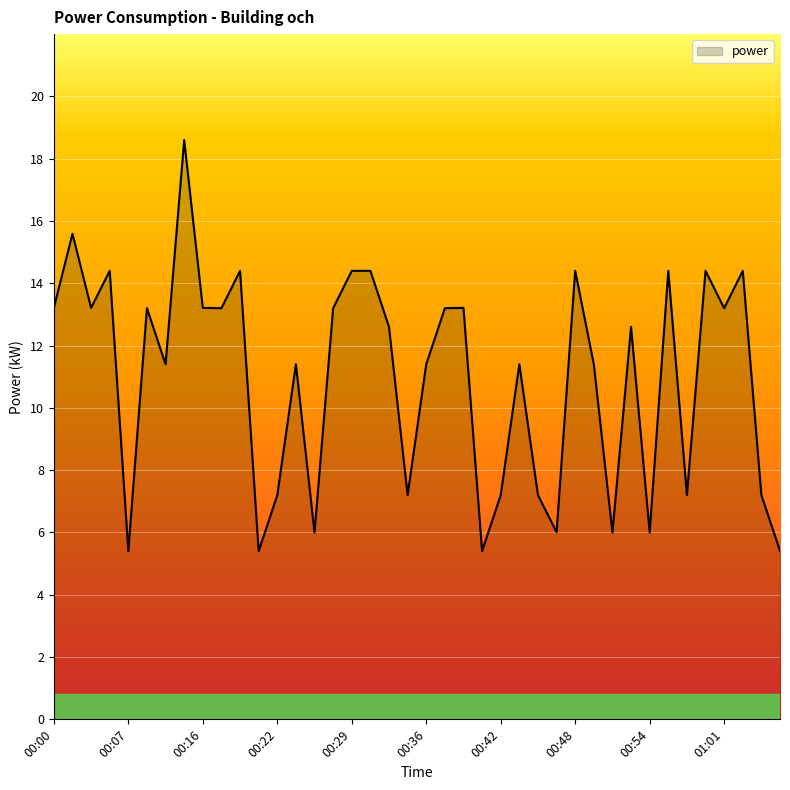

What is the minimum value shown in the chart?

5.4